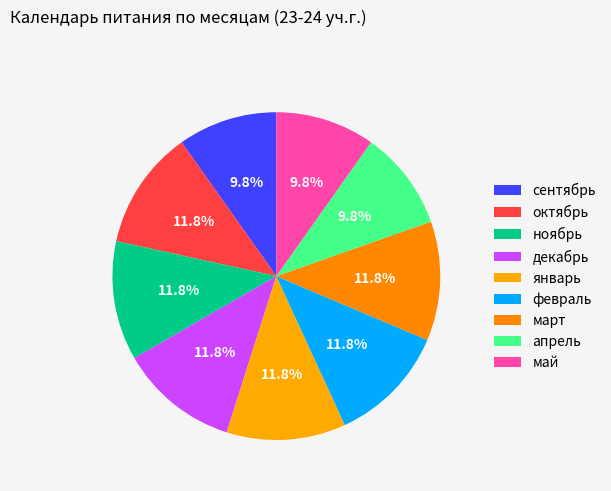

How many segments does this pie chart have?

9